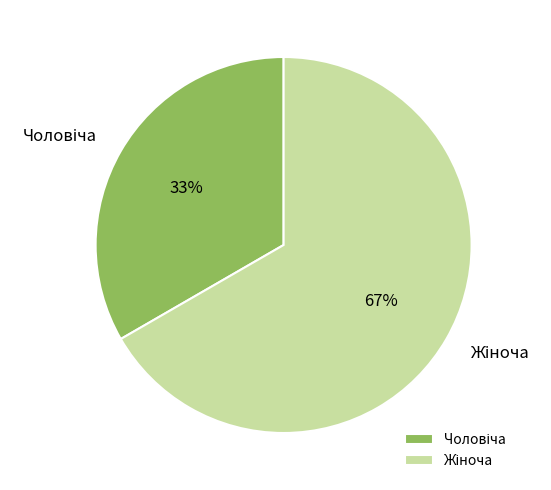

Does any single category account for the majority?

Yes